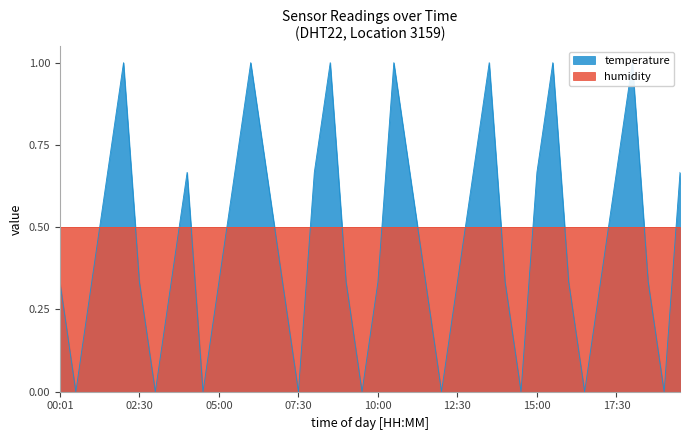

Reading right to left, what are all the values shown in this chart?

19:30=0.7	19:00=0.0	18:30=0.3	18:00=1.0	17:30=0.7	17:00=0.3	16:30=0.0	16:00=0.3	15:30=1.0	15:00=0.7	14:30=0.0	14:00=0.3	13:30=1.0	13:00=0.7	12:30=0.3	12:00=0.0	11:30=0.3	11:00=0.7	10:30=1.0	10:00=0.3	09:30=0.0	09:00=0.3	08:30=1.0	08:00=0.7	07:30=0.0	07:00=0.3	06:30=0.7	06:00=1.0	05:30=0.7	05:00=0.3	04:30=0.0	04:00=0.7	03:30=0.3	03:00=0.0	02:30=0.3	01:43=1.0	01:24=0.7	00:55=0.3	00:28=0.0	00:01=0.3